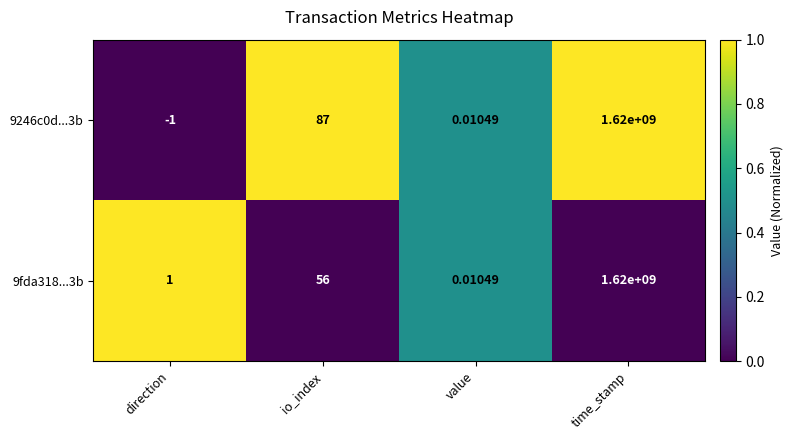

Count the number of data series in this chart.

2